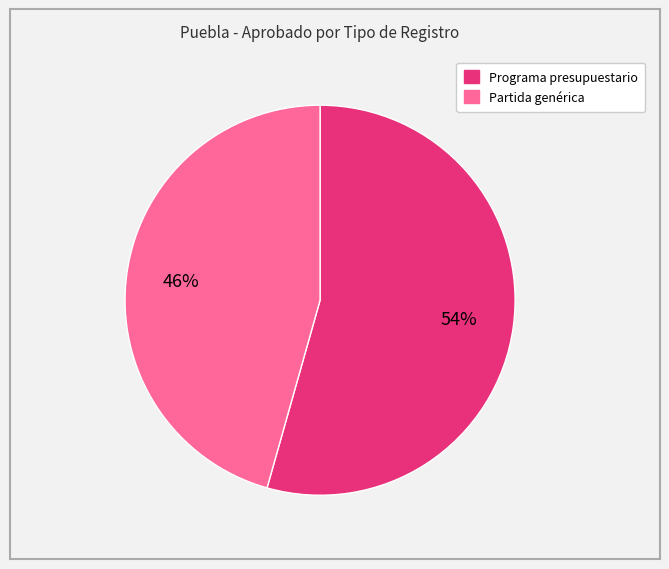

The Partida genérica slice represents 34% of the pie. True or false?

False